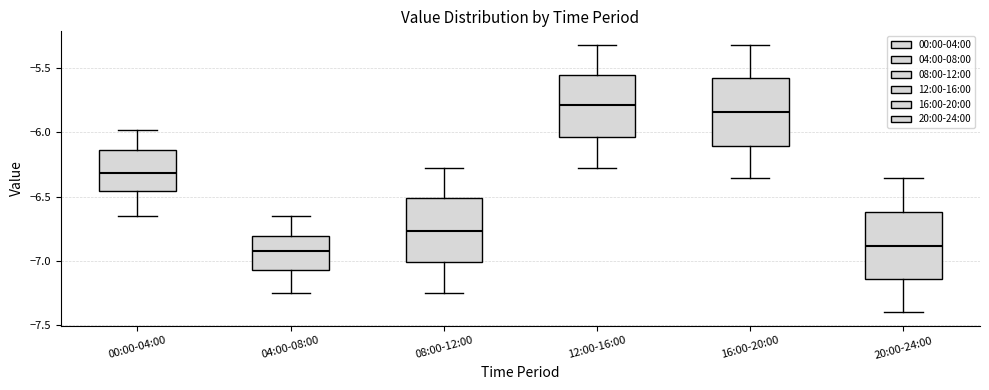

Which box's median line is the highest?

12:00-16:00